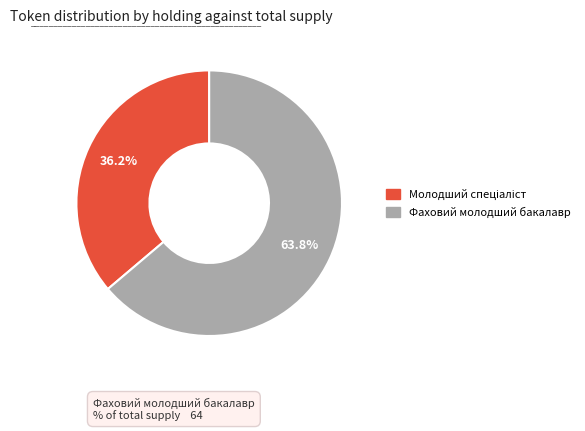

Is there a majority slice in this chart?

Yes